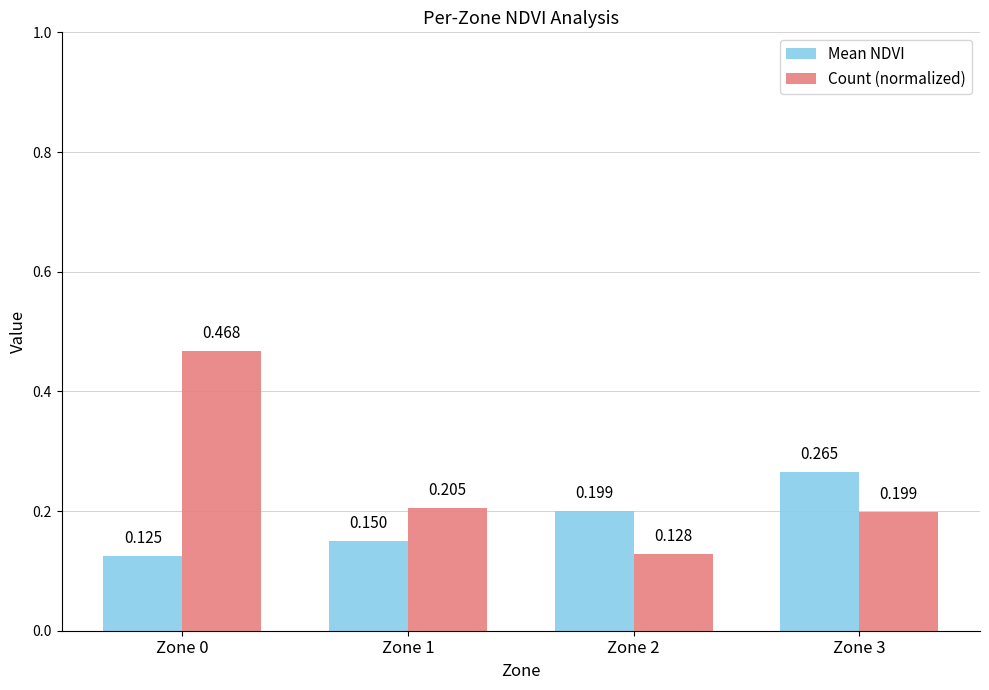

Which series changed the most between Zone 1 and Zone 2?

Count (normalized)